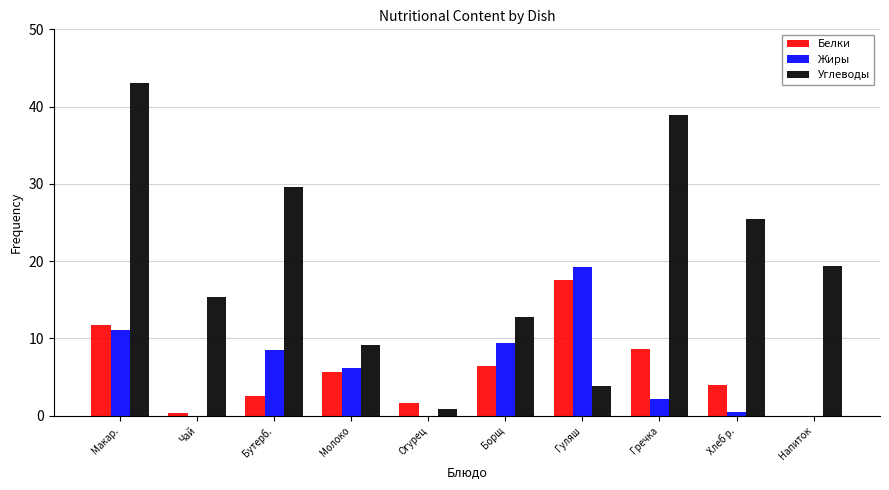

True or false: Белки has a value of 5.6 at Молоко.

True